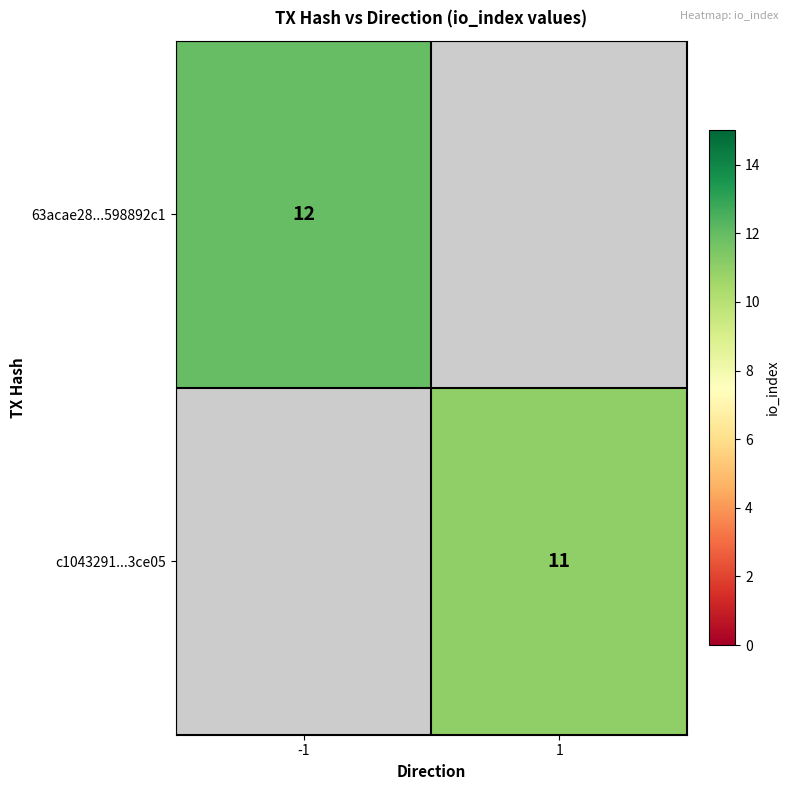

Is it true that 63acae28...598892c1 equals 12 at -1?

True